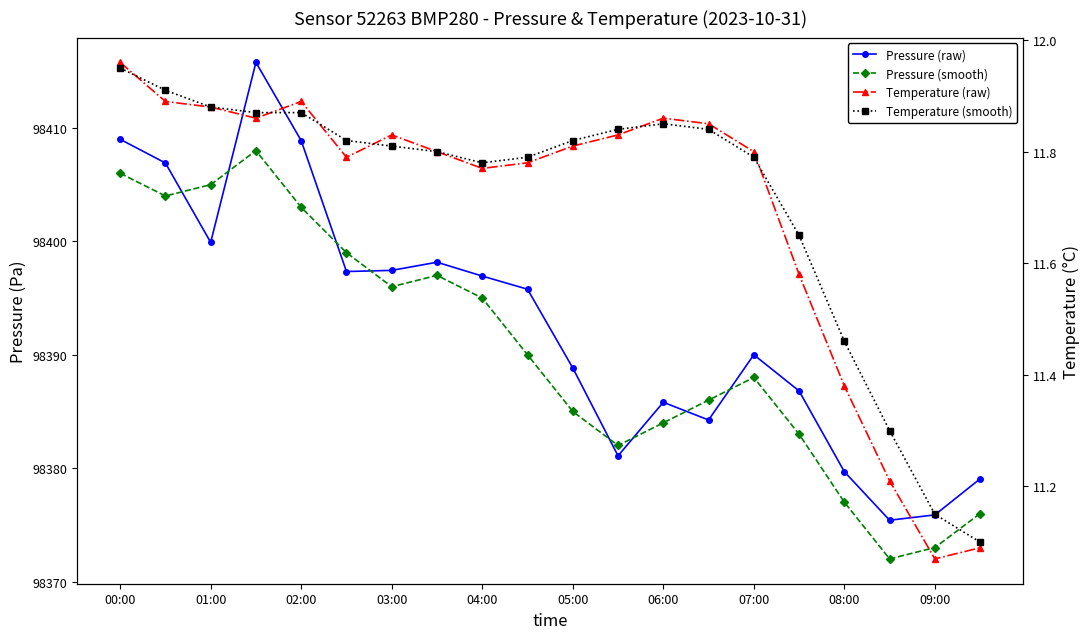

How many lines are shown in the chart?

4